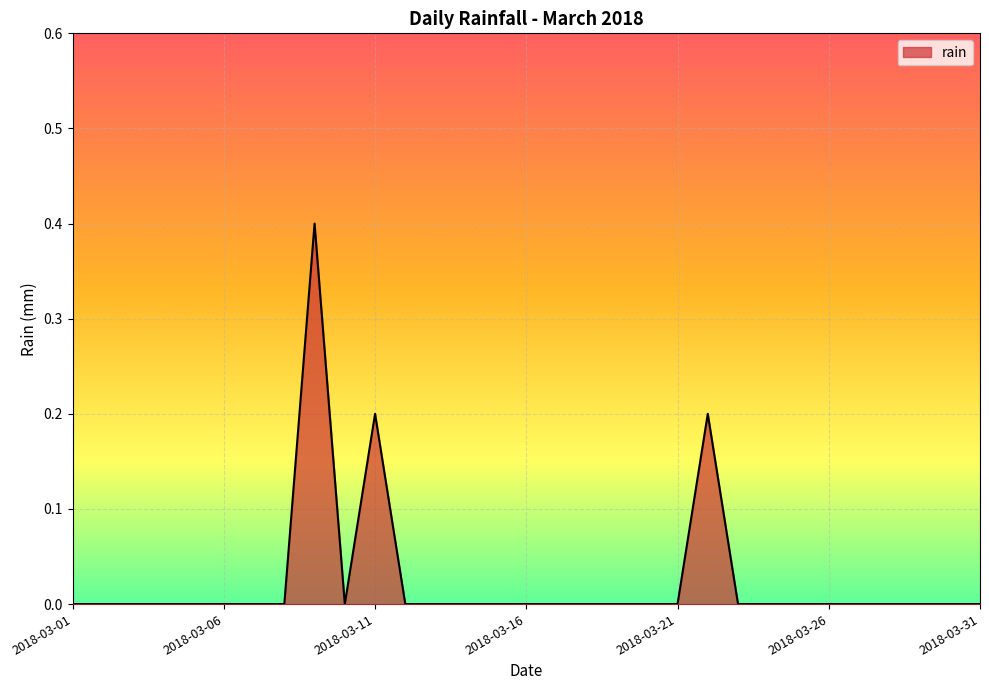

What is the difference between the maximum and minimum values?

0.4